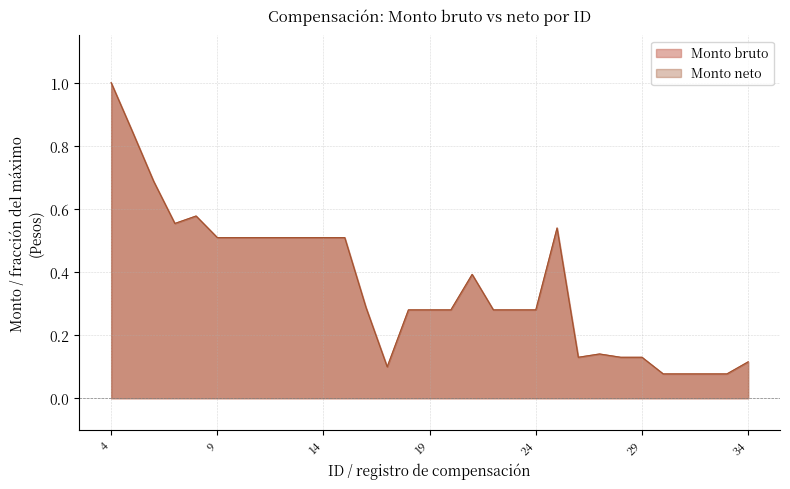

In Monto neto, how many points are lower than both neighbors (excluding endpoints)?

3